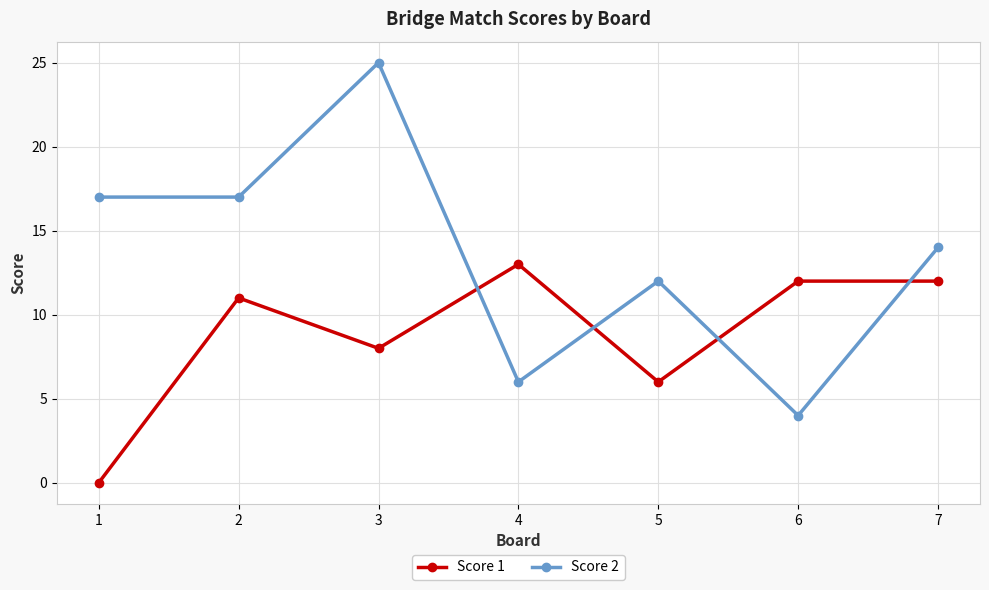

Which series has the largest range (max minus min)?

Score 2